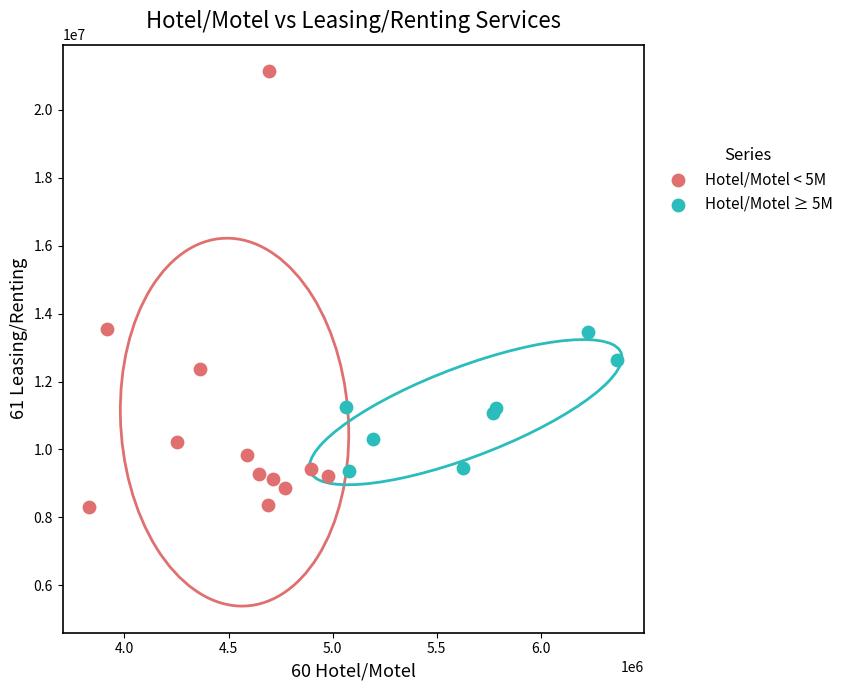

Which series contains the lowest Y value?

Hotel/Motel < 5M